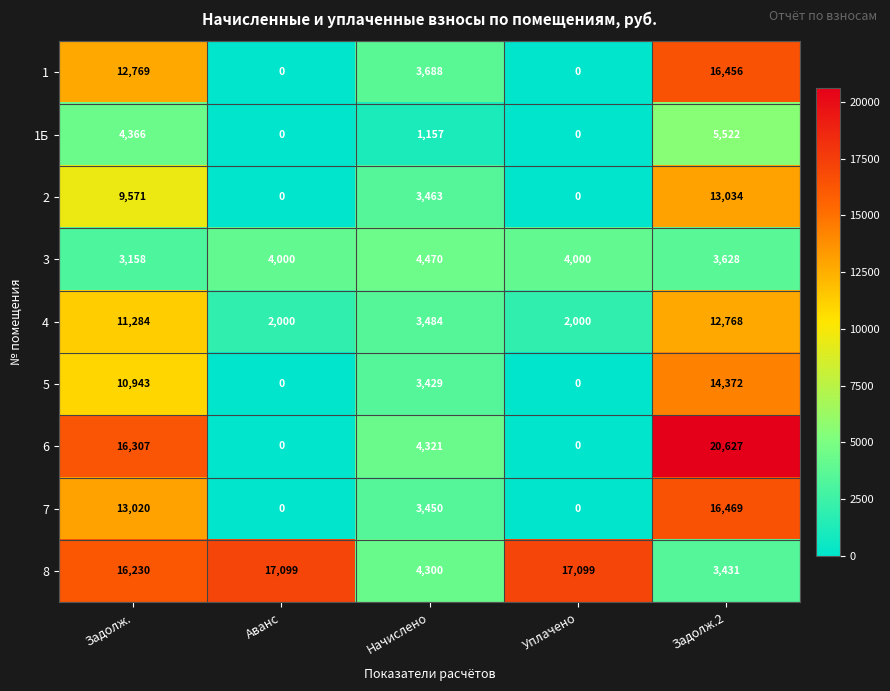

What is the approximate value of 1Б at Задолж., to the nearest 100?

4400